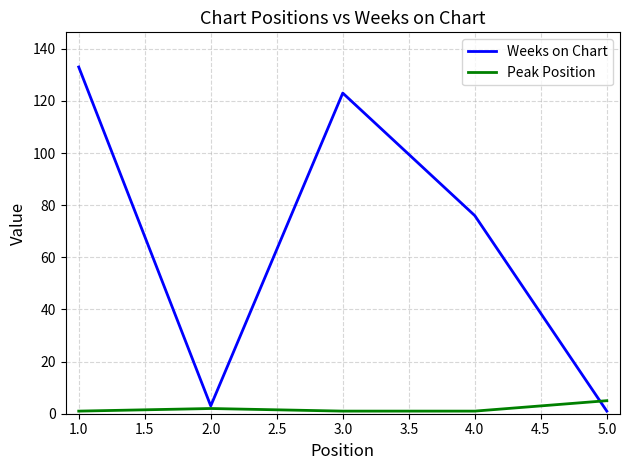

Which series has the largest range (max minus min)?

Weeks on Chart